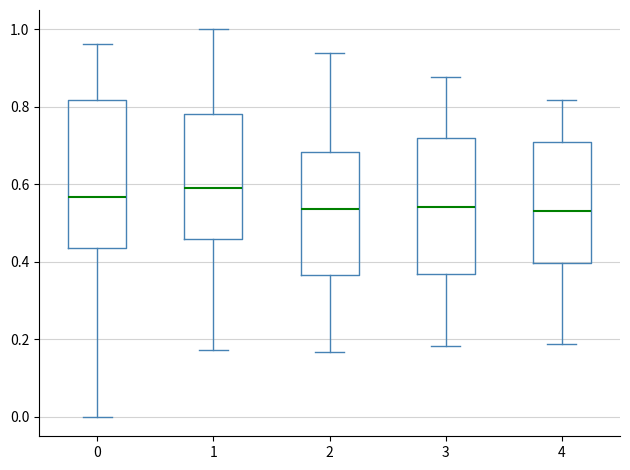

Where is the lower edge of the box at x = 3 on the y-axis? The values are not printed on the chart, so give them approximately, as read against the axis.

0.36